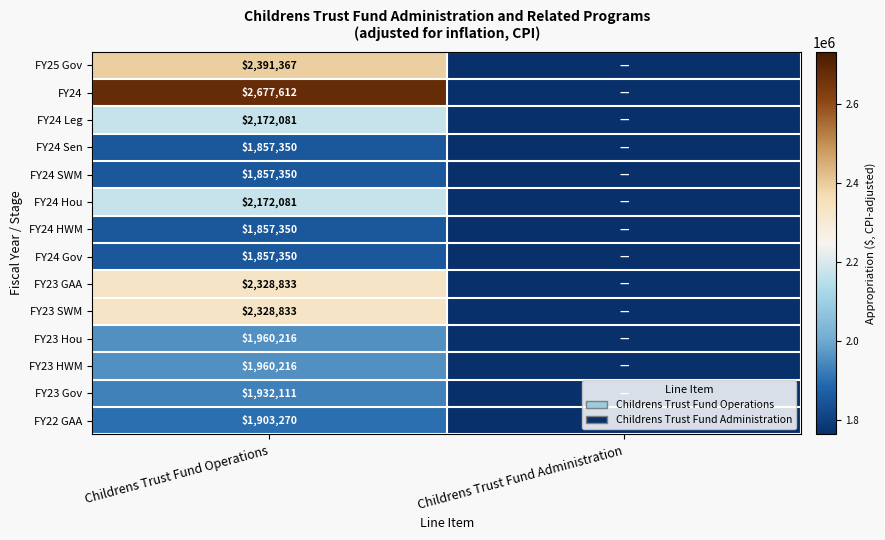

How many series are shown in this chart?

14